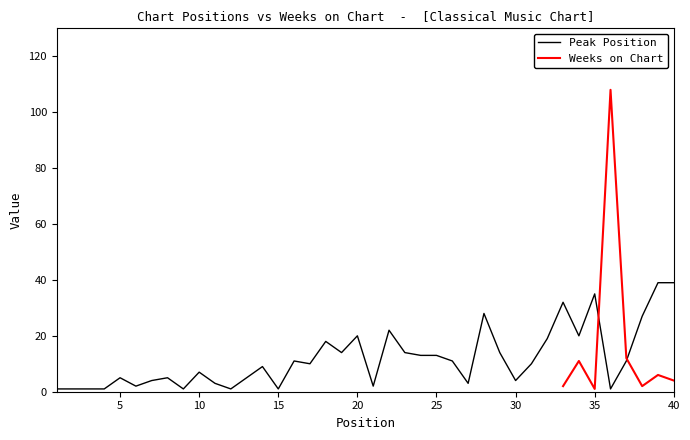

How many interior local valleys (lower than both neighbors) does the data have?

11